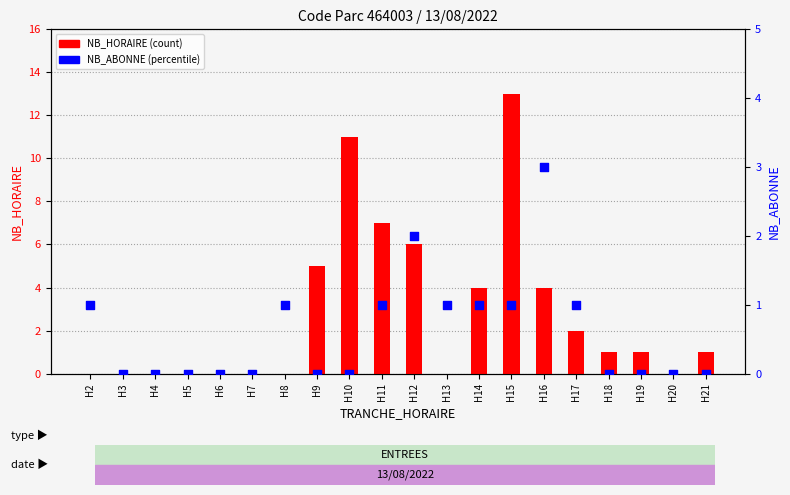

At which category is the sum across all series the highest?

H15